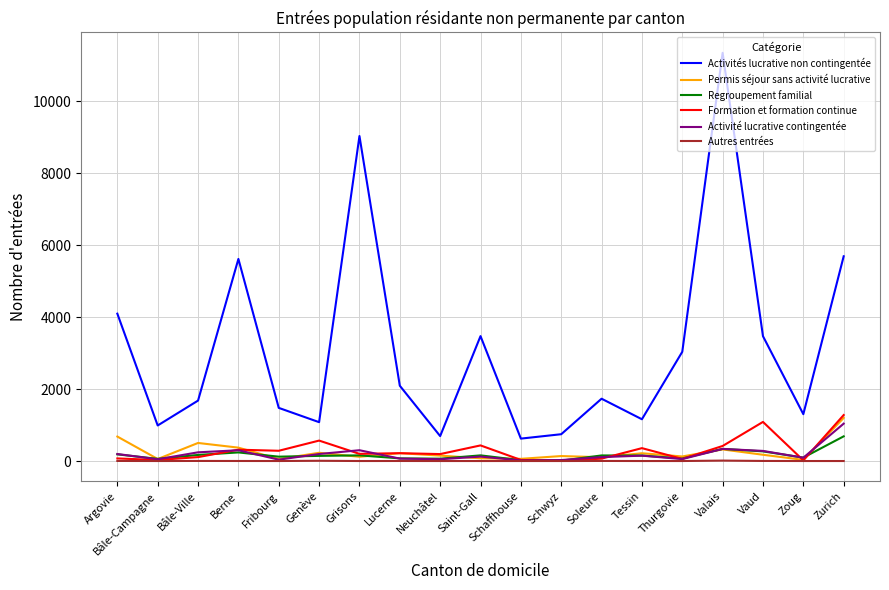

The value of Permis séjour sans activité lucrative at Zurich is 1199. True or false?

True